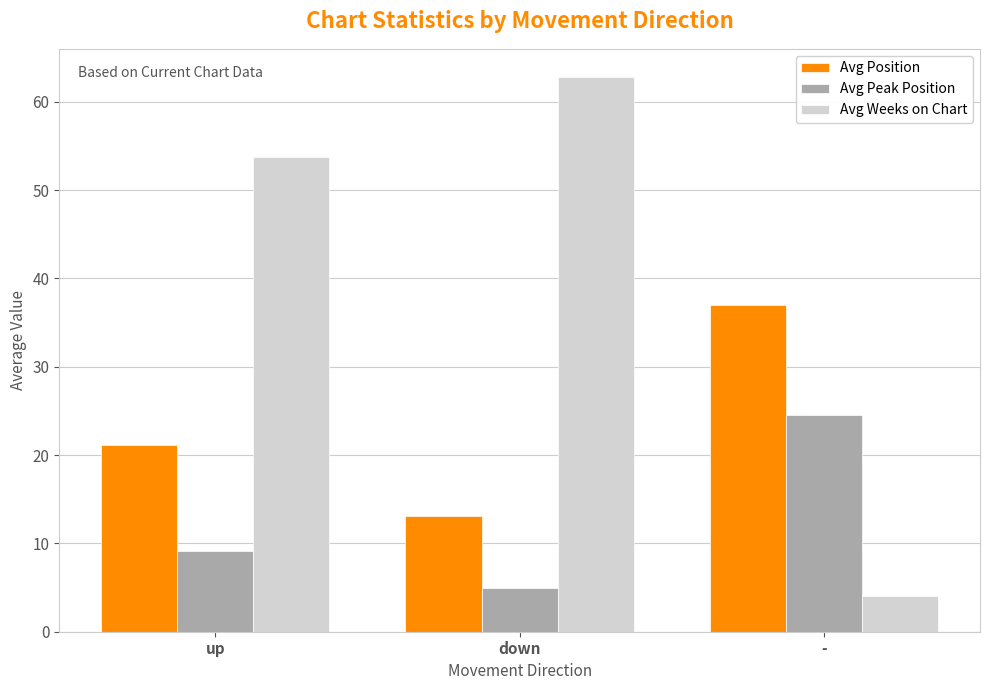

How many values in the Avg Weeks on Chart series exceed 53?

2